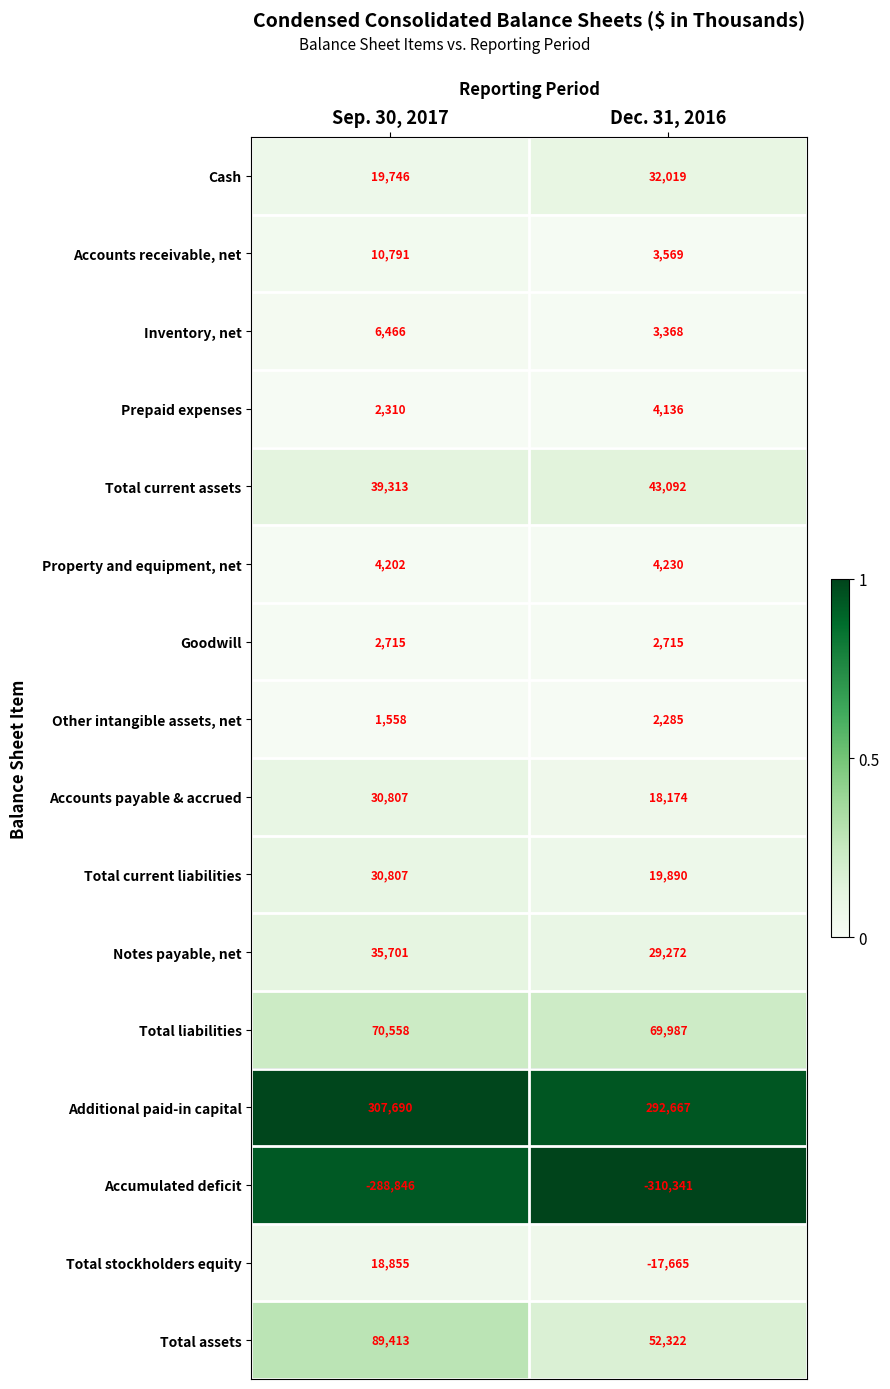

What value does the Total current liabilities series have at Dec. 31, 2016, to the nearest 10?

19890